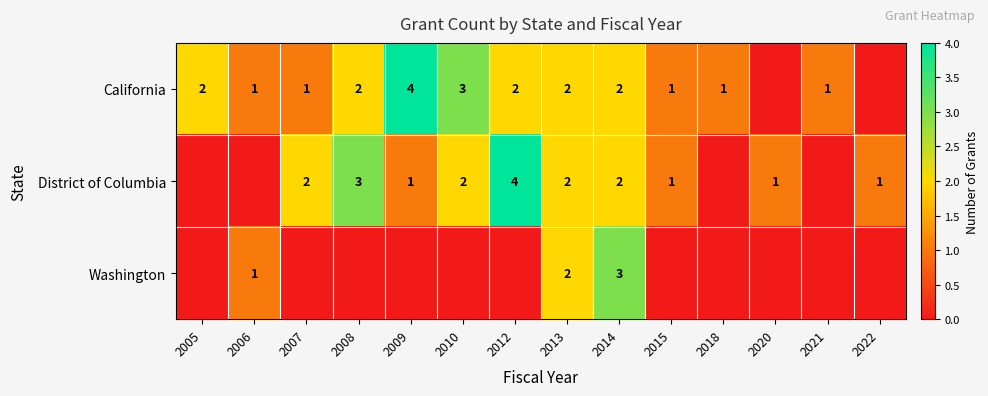

True or false: California has a value of 2 at 2005.

True